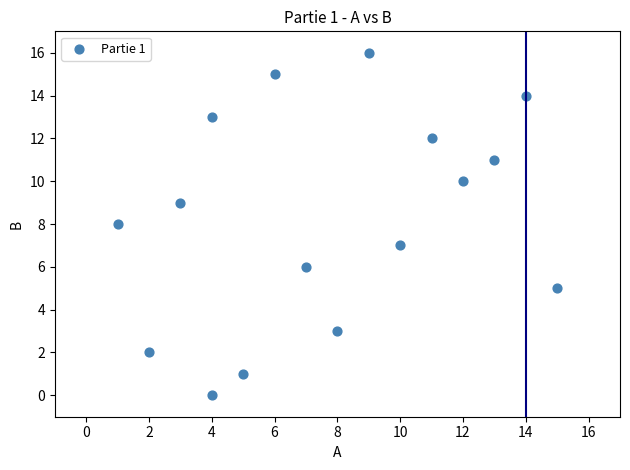

What is the range of Y values (max minus min)?

16